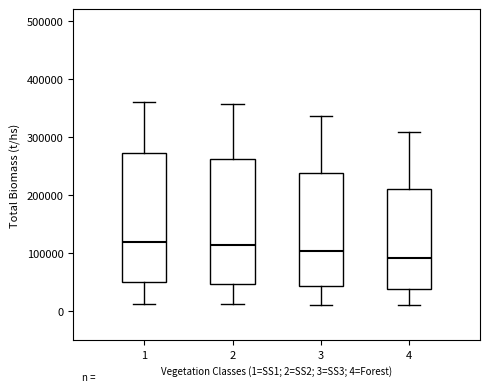

Reading left to right, transcribe this box plot: for each box, give where its median line is, the range the box spans, and where its two whiskers end, as read against the y-axis. The values are not printed on the chart, so give them approximately, as read against the axis.

1: median 120000, box 50000 to 270000, whiskers 10000 to 360000
2: median 110000, box 50000 to 260000, whiskers 10000 to 360000
3: median 100000, box 40000 to 240000, whiskers 10000 to 340000
4: median 90000, box 40000 to 210000, whiskers 10000 to 310000